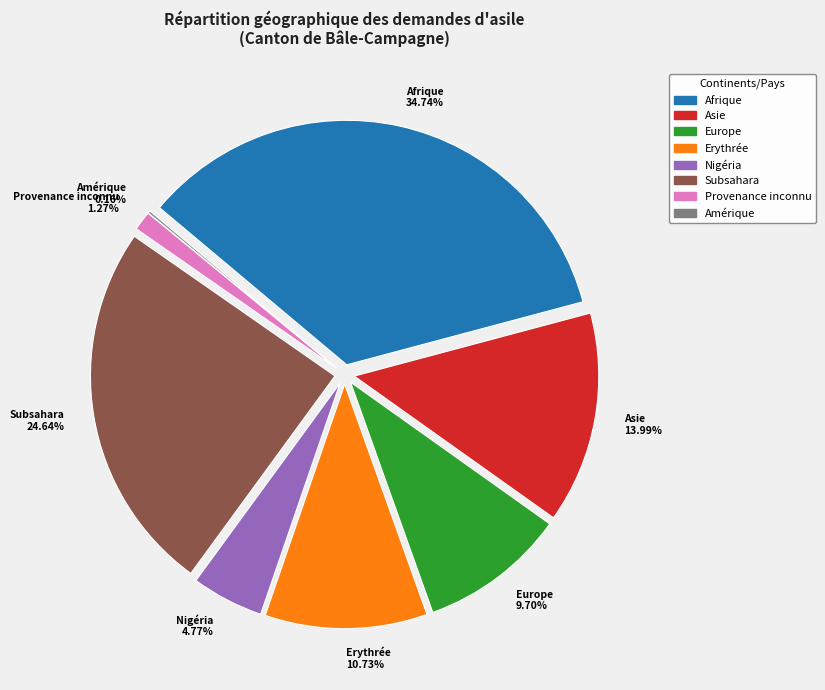

Is there any slice that represents more than half of the pie?

No